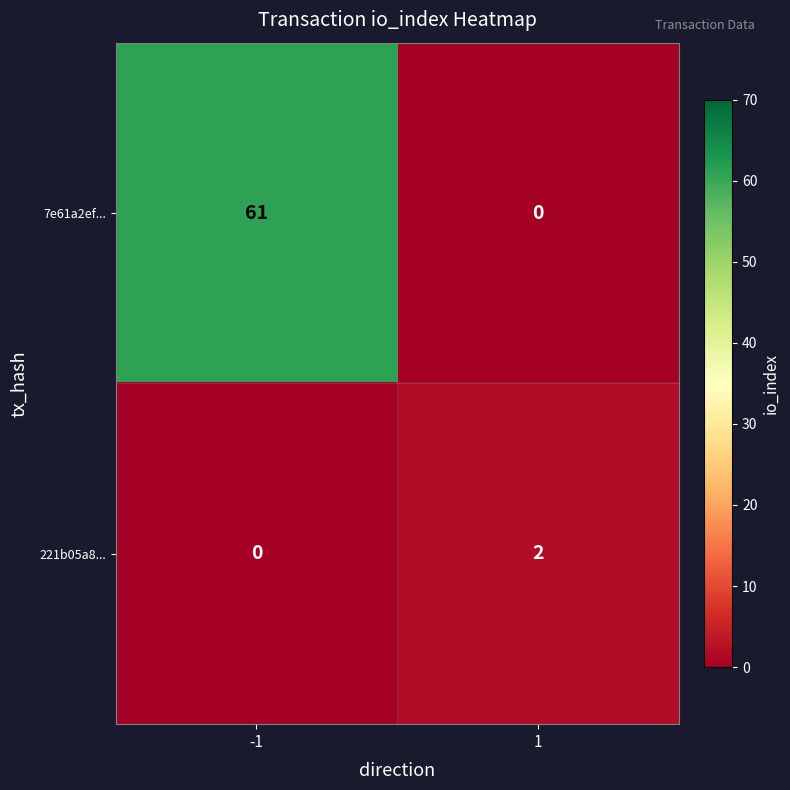

The 7e61a2ef... series shows 37 at -1. True or false?

False